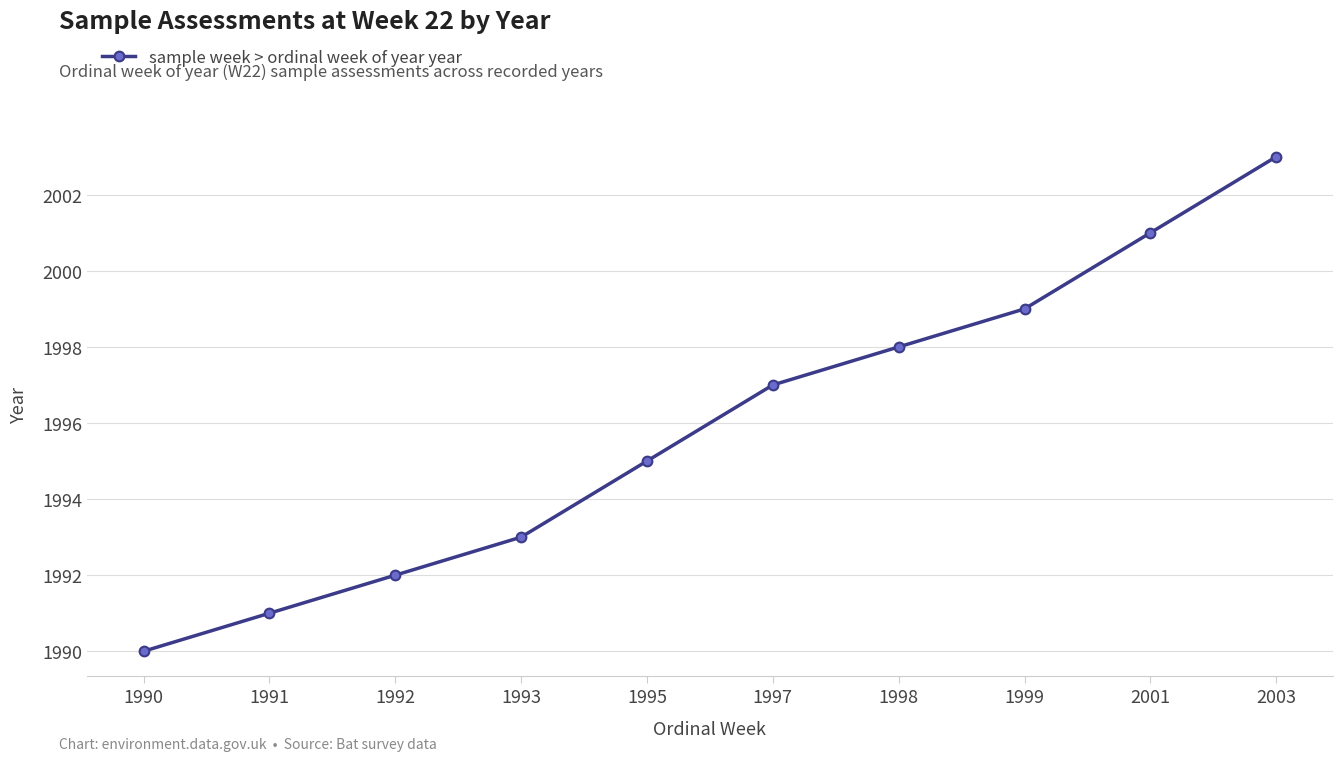

Does the chart display data point markers on the line(s)?

Yes